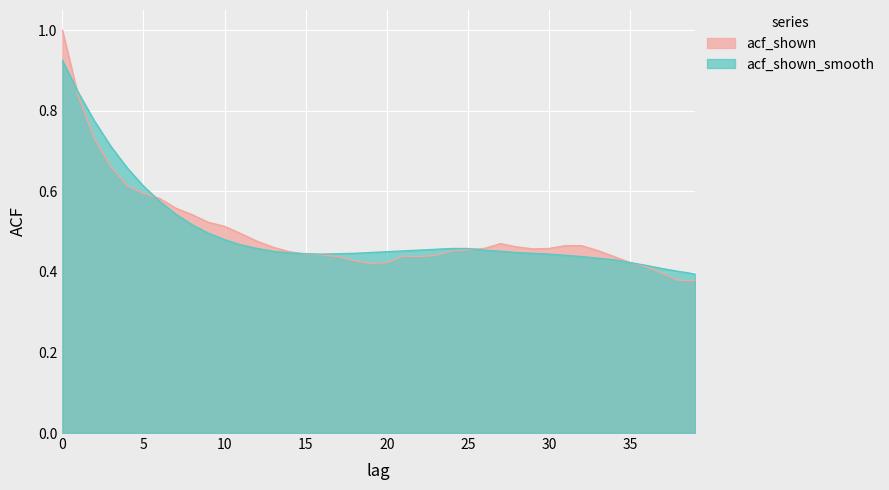

What is the sum of the acf_shown_smooth values at 24 and 36?

0.9